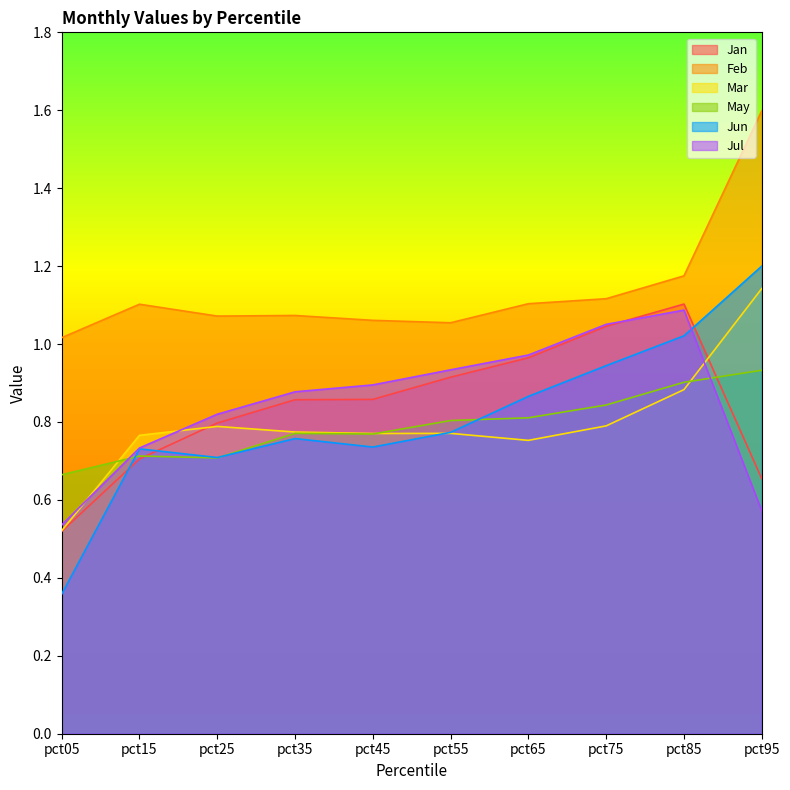

Where is Jul nearest to the value 0?

pct05